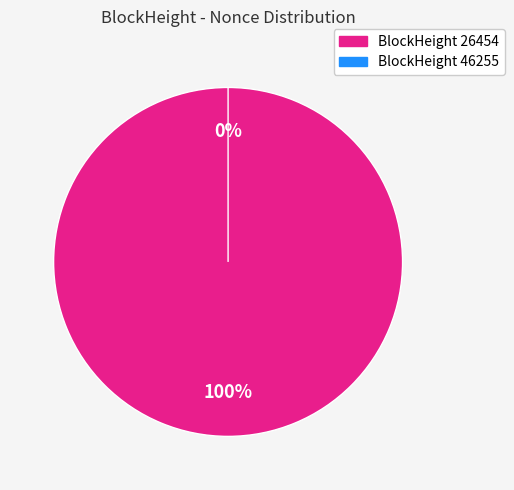

The 46255 slice represents 1% of the pie. True or false?

False